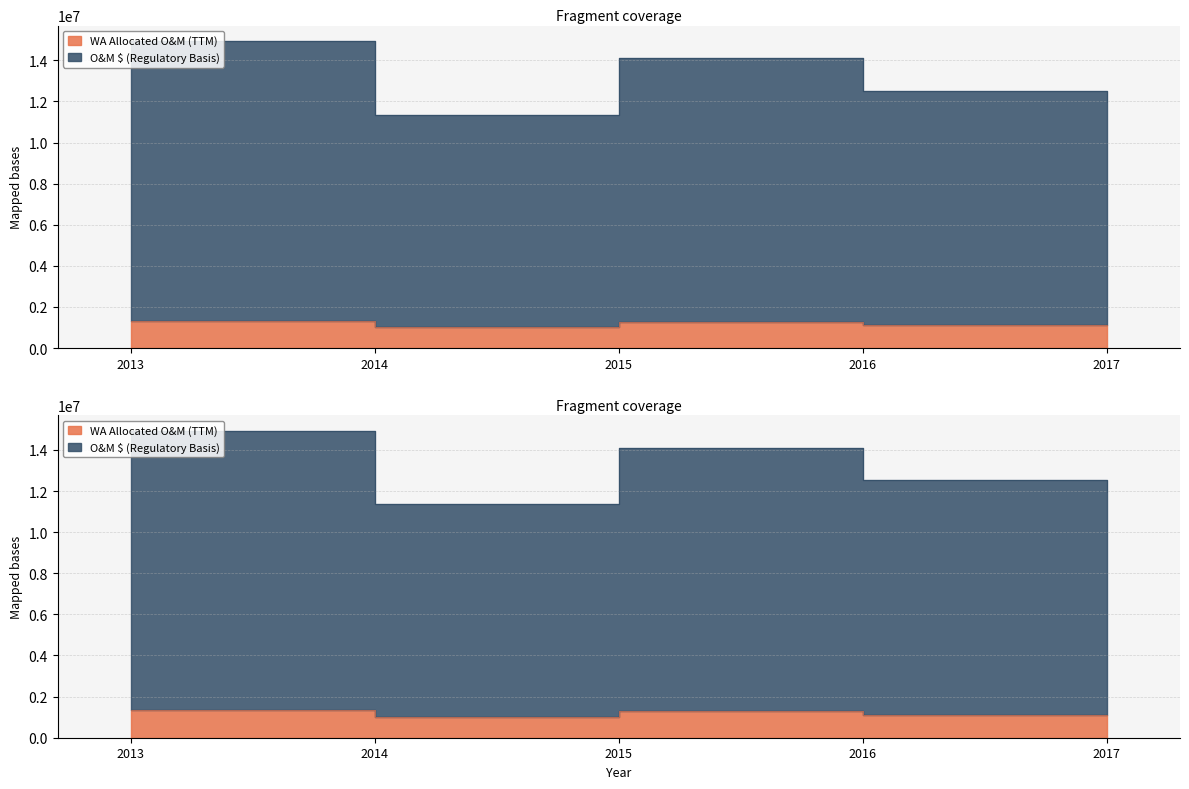

Reading left to right, list all the values displayed in this chart.

WA Allocated O&M (TTM): 1328723.0	1012966.3	1283648.3	1112834.8	1108450.0
O&M $ (Regulatory Basis): 14942688.6	11349357.3	14094509.4	12514830.2	11964963.2